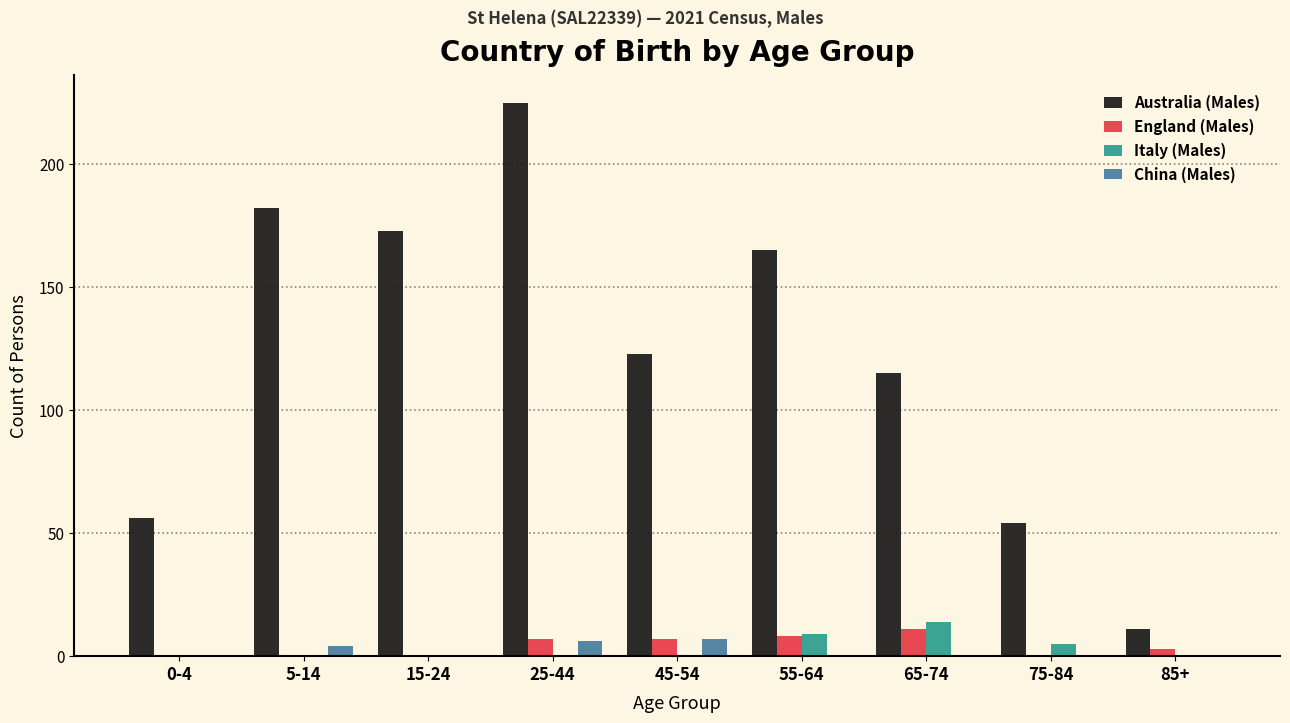

Which series has the largest total across all categories?

Australia (Males)